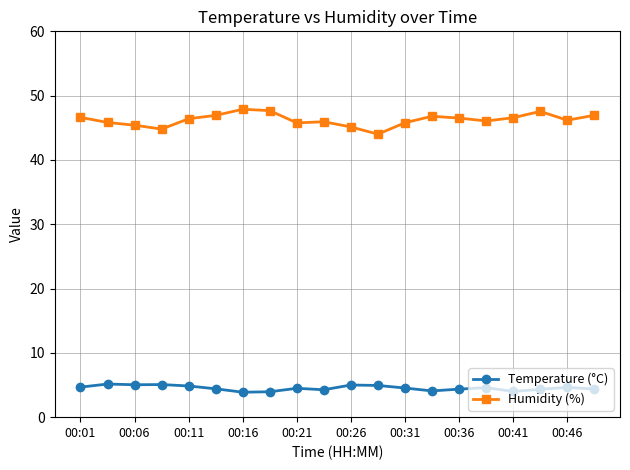

Which series has the widest spread of values?

Humidity (%)